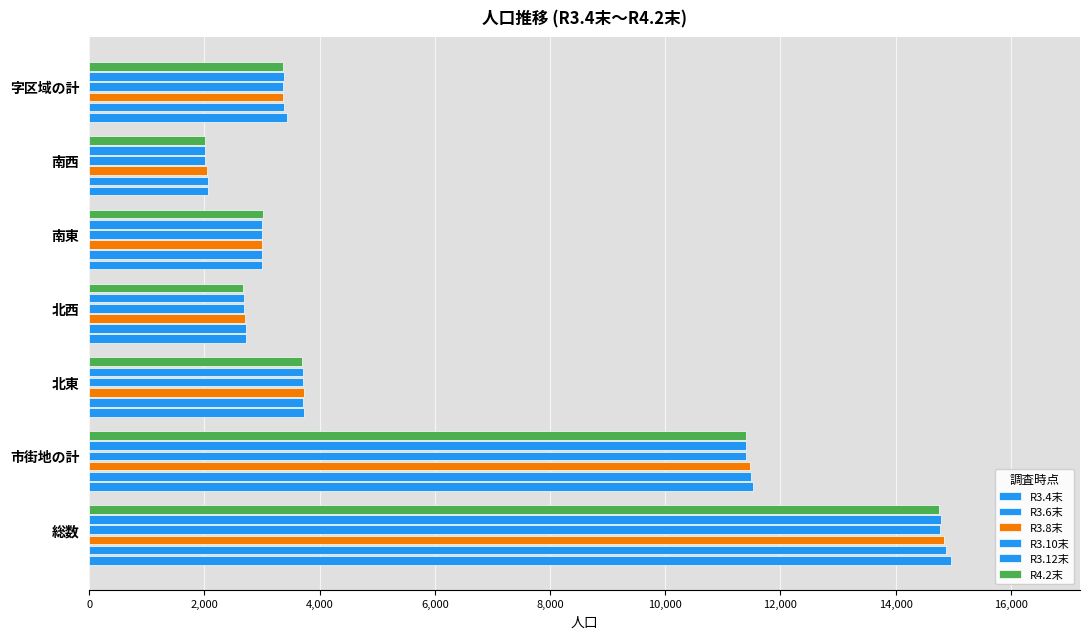

Count the number of categories in the chart.

7